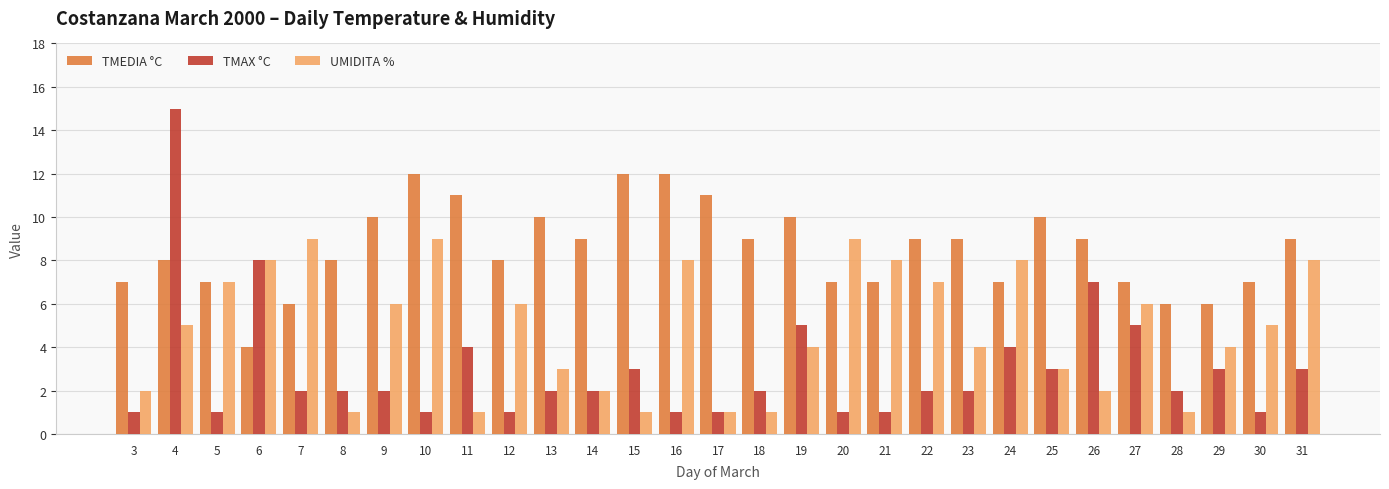

What is the difference between the second highest and second lowest values in the TMAX °C series?

7